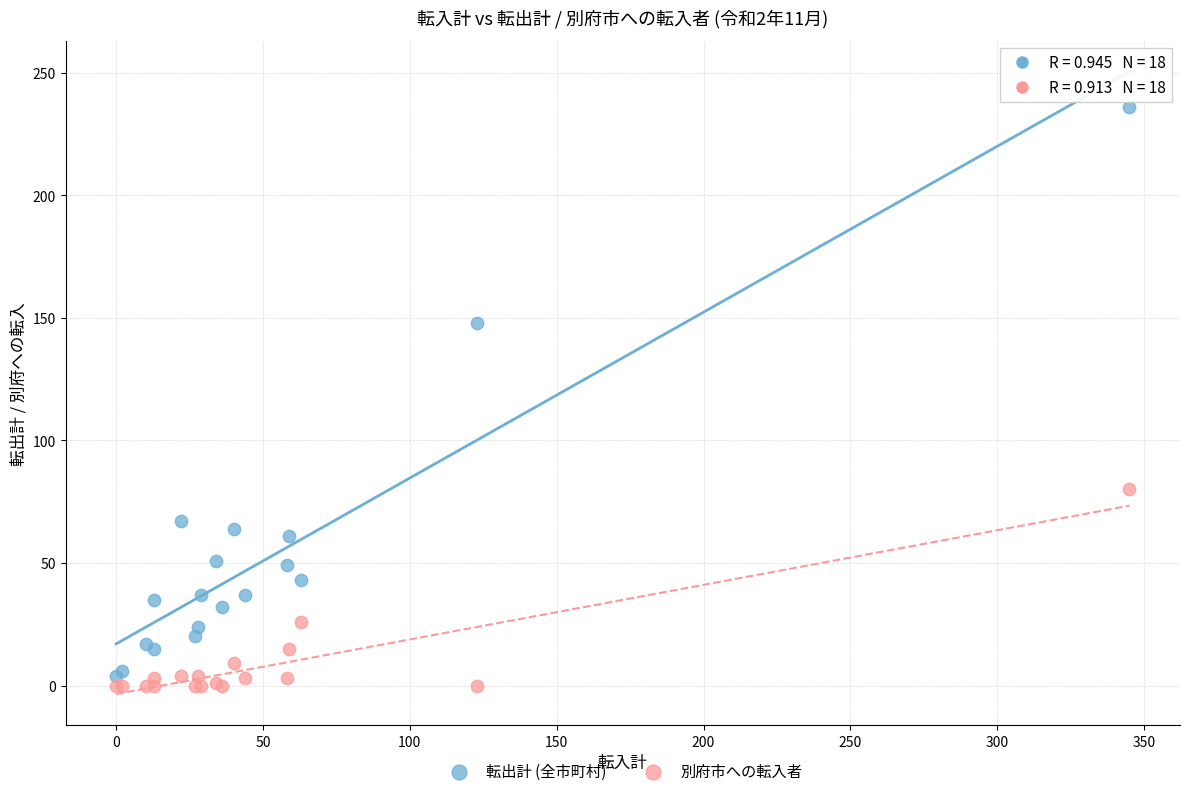

In the 転出計 (全市町村) series, what Y value is closest to 120?

148